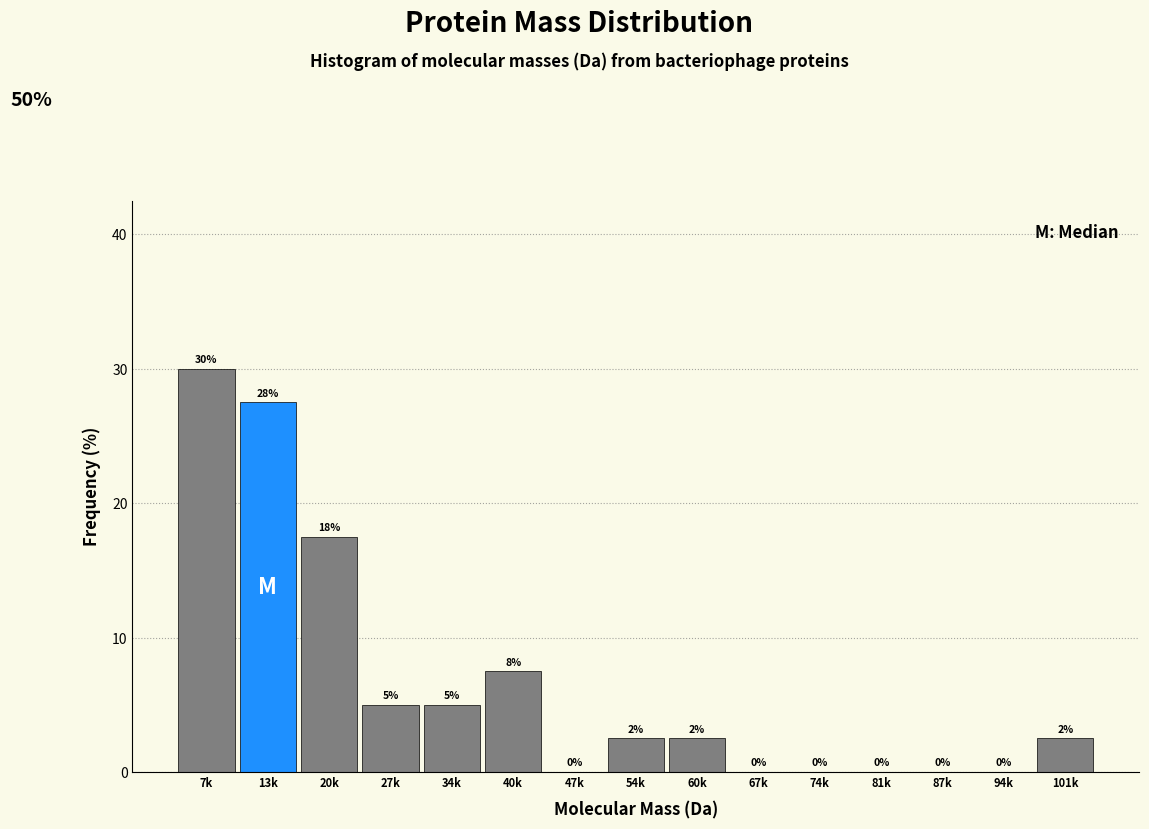

At which category does the chart reach its peak across all series?

7k